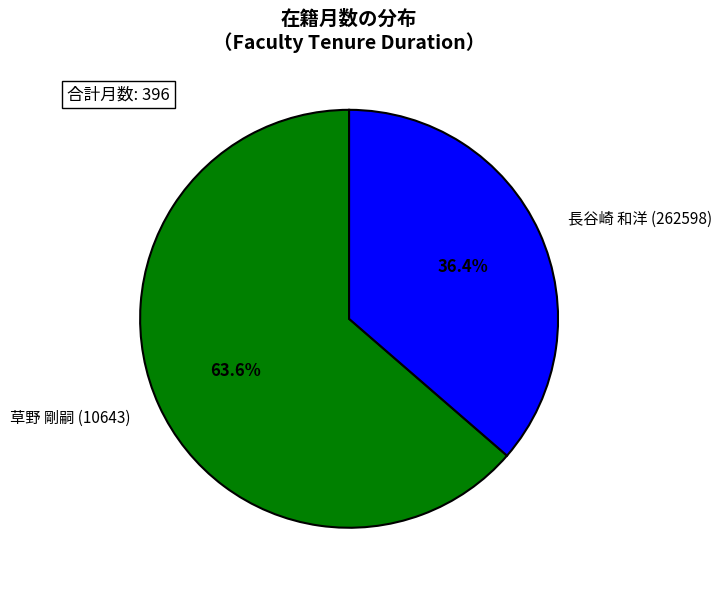

How many segments does this pie chart have?

2